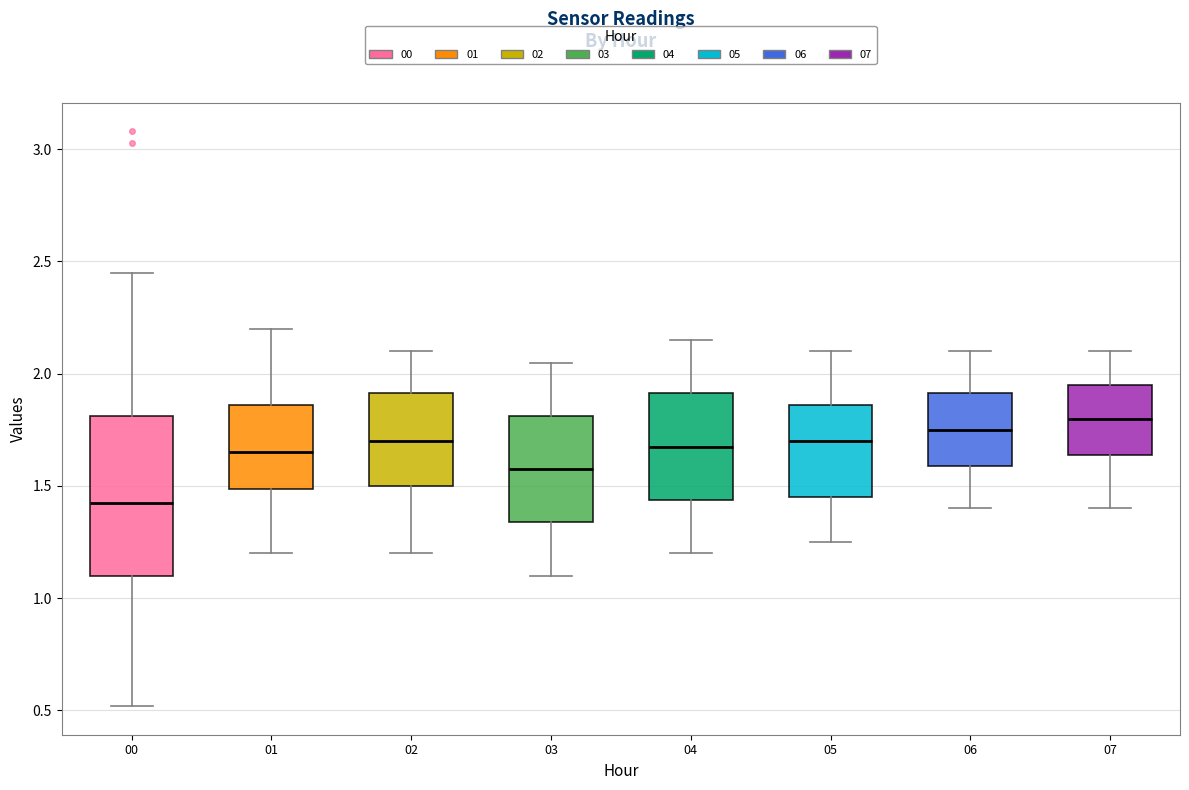

Reading left to right, transcribe this box plot: for each box, give where its median line is, the range the box spans, and where its two whiskers end, as read against the y-axis. The values are not printed on the chart, so give them approximately, as read against the axis.

00: median 1.45, box 1.10 to 1.80, whiskers 0.50 to 2.45
01: median 1.65, box 1.50 to 1.85, whiskers 1.20 to 2.20
02: median 1.70, box 1.50 to 1.90, whiskers 1.20 to 2.10
03: median 1.60, box 1.35 to 1.80, whiskers 1.10 to 2.05
04: median 1.70, box 1.45 to 1.90, whiskers 1.20 to 2.15
05: median 1.70, box 1.45 to 1.85, whiskers 1.25 to 2.10
06: median 1.75, box 1.60 to 1.90, whiskers 1.40 to 2.10
07: median 1.80, box 1.65 to 1.95, whiskers 1.40 to 2.10